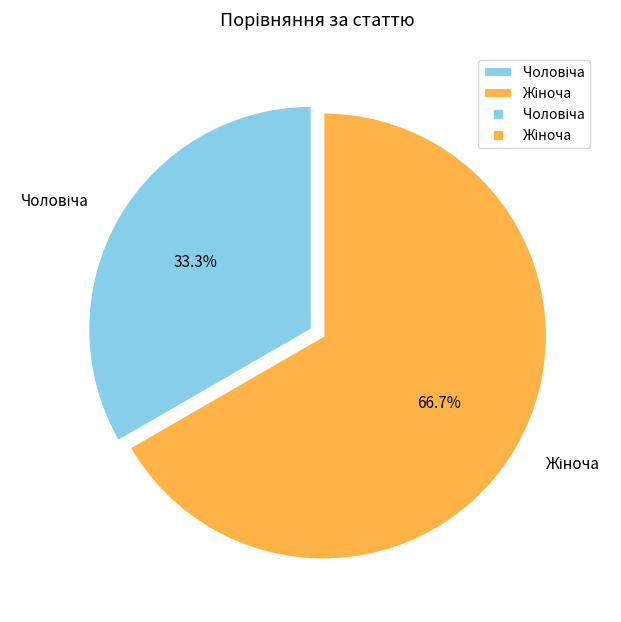

Does any single category account for the majority?

Yes